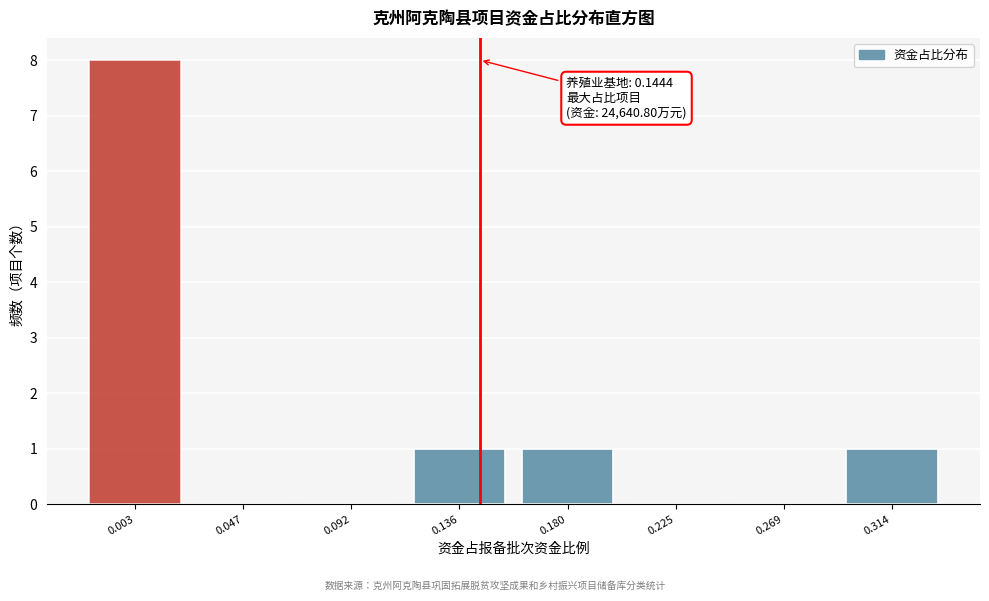

Reading left to right, what are all the values shown in this chart?

0.003=8	0.047=0	0.092=0	0.136=1	0.180=1	0.225=0	0.269=0	0.314=1